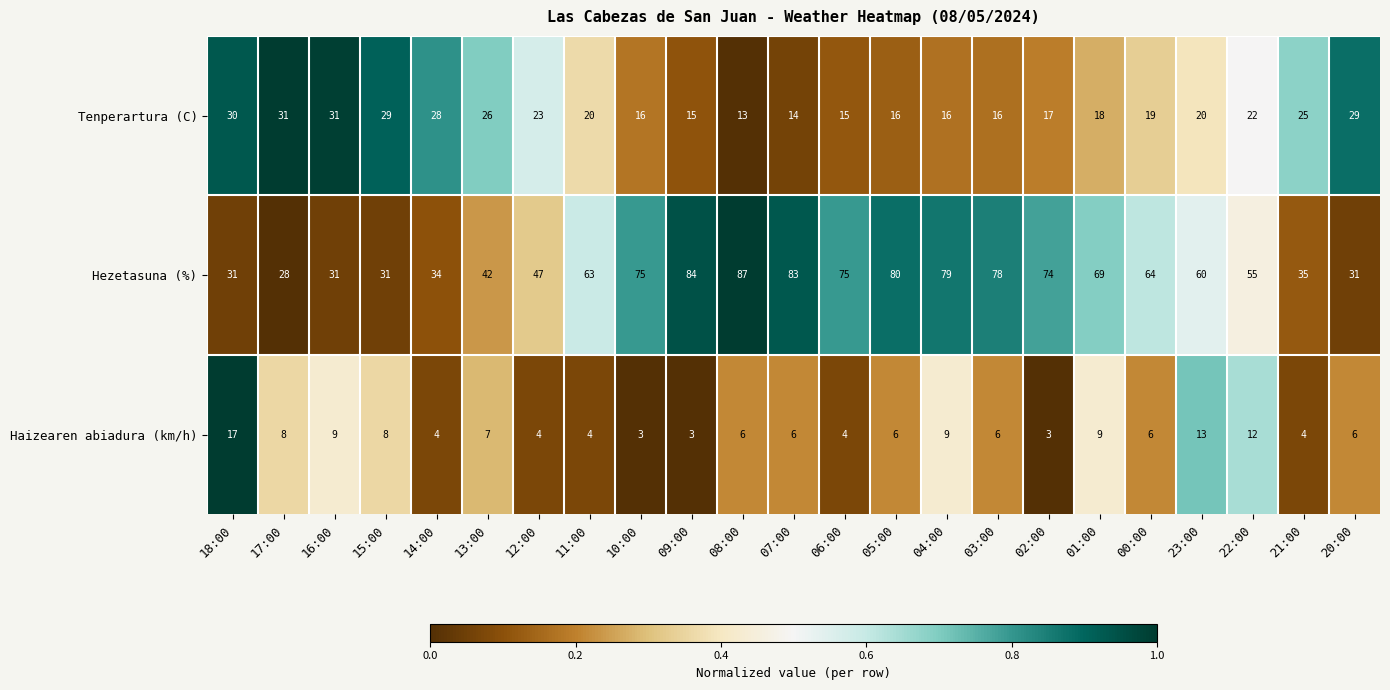

Is it true that Hezetasuna (%) equals 48 at 01:00?

False